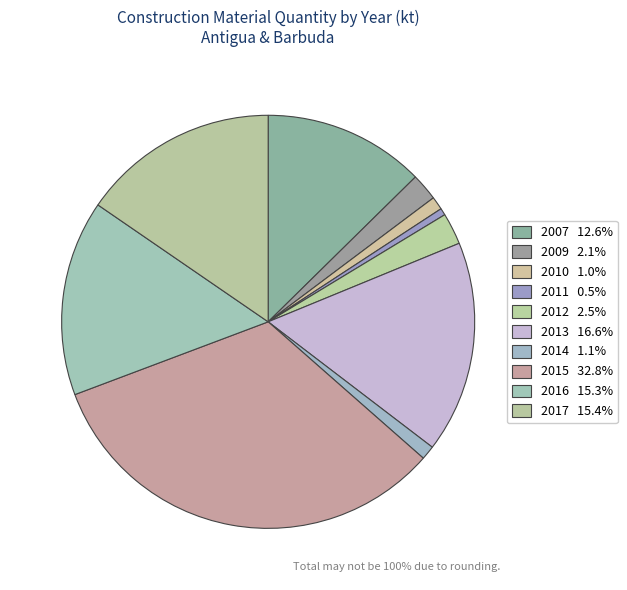

Is there any slice that represents more than half of the pie?

No